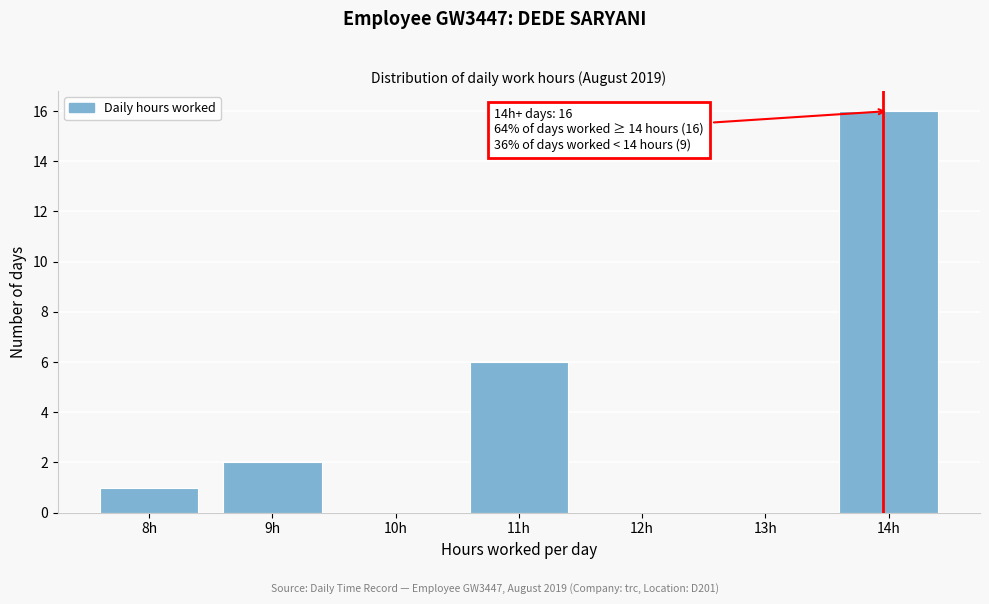

Reading left to right, transcribe all the data shown in this chart.

8h=1	9h=2	10h=0	11h=6	12h=0	13h=0	14h=16